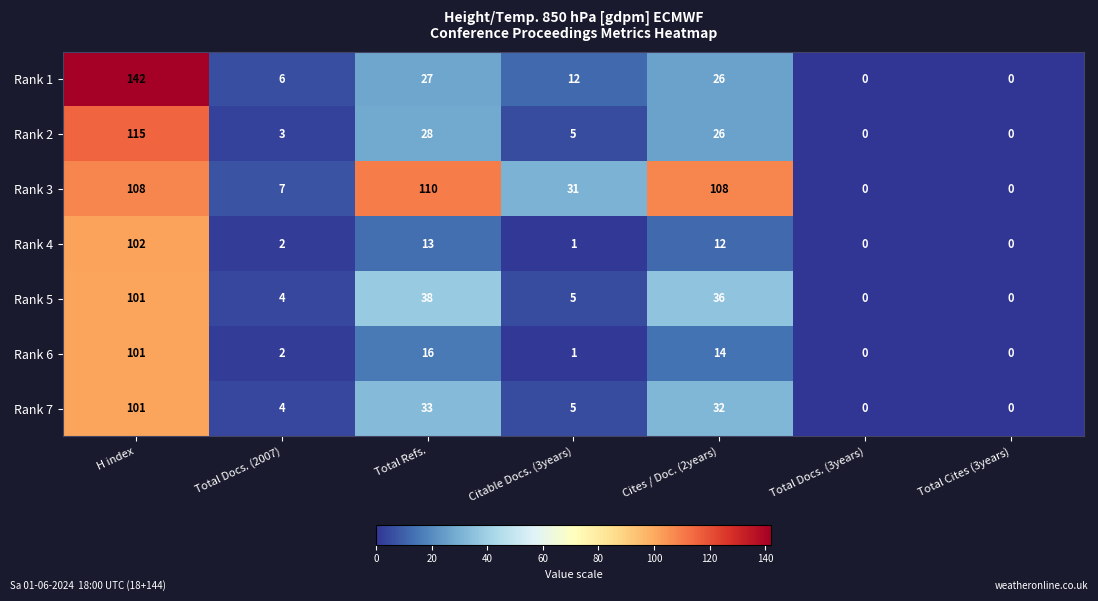

Which series has the largest total across all categories?

Rank 3